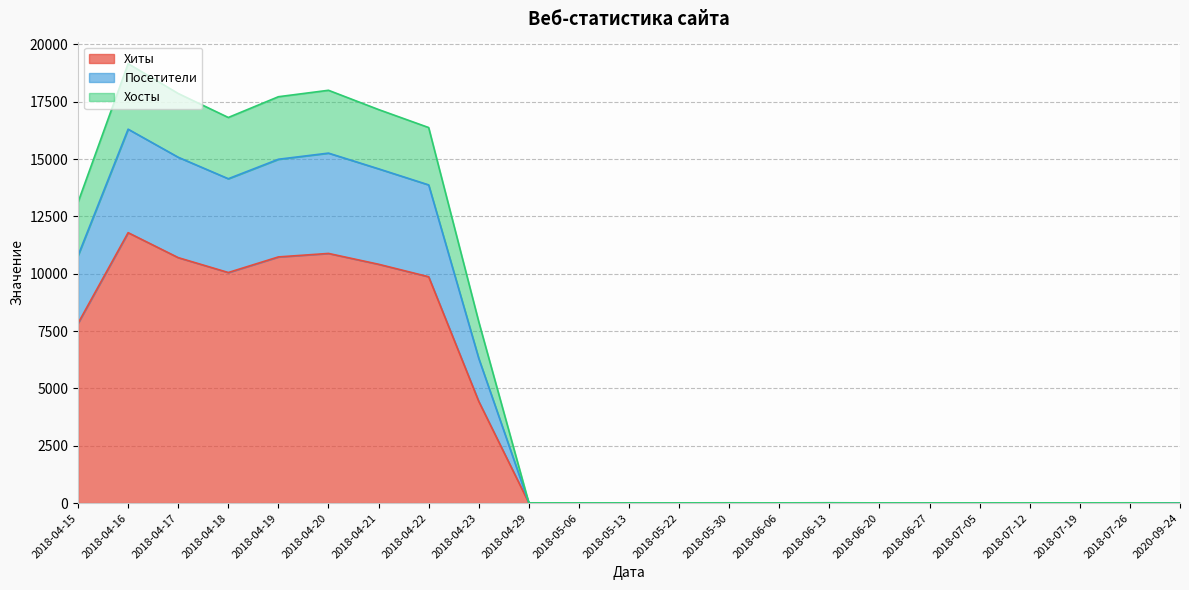

What is the difference between the Хосты values at 2018-04-18 and 2018-06-27?

16806